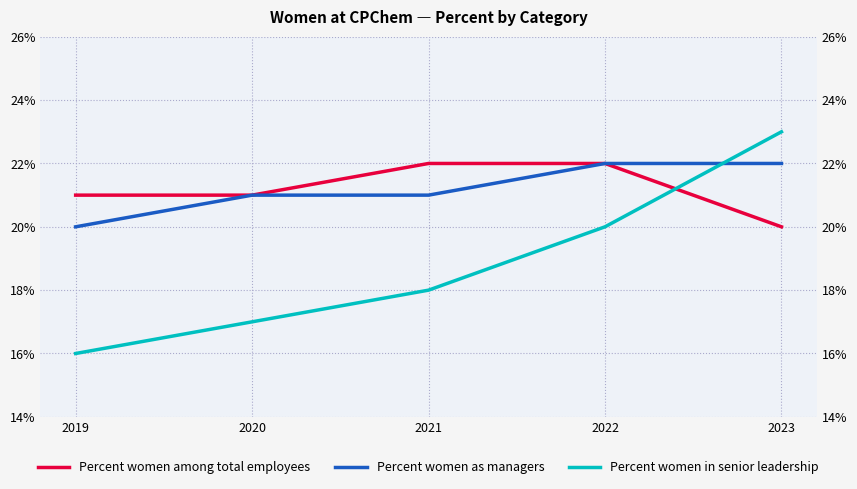

Rank the series at 2022 from lowest to highest value.

Percent women in senior leadership, Percent women among total employees, Percent women as managers